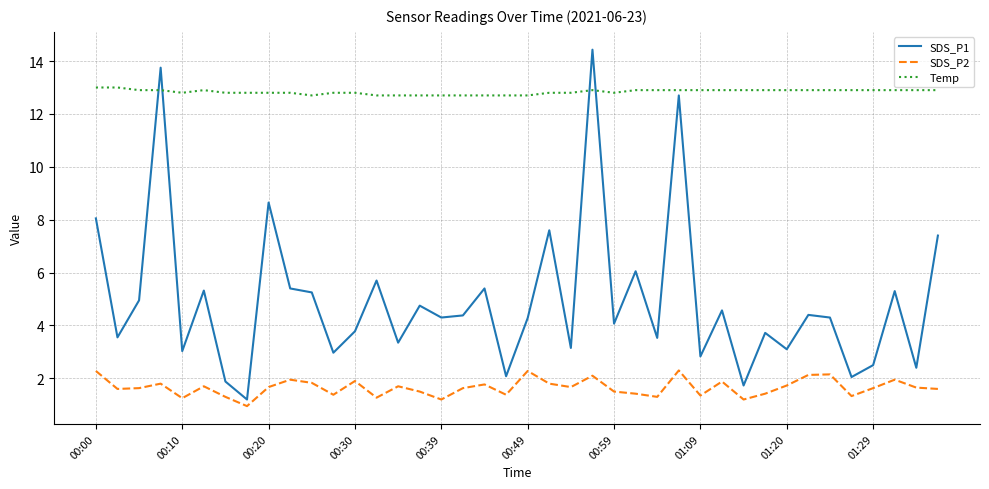

Rank the series by their maximum value, from lowest to highest.

SDS_P2, Temp, SDS_P1